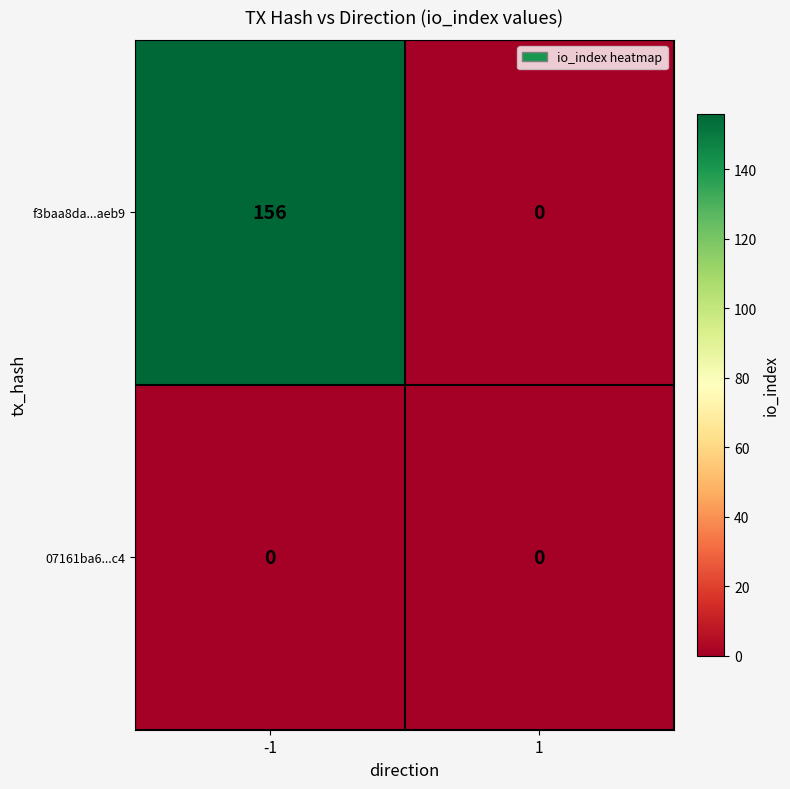

Which series has the largest total across all categories?

f3baa8da...aeb9